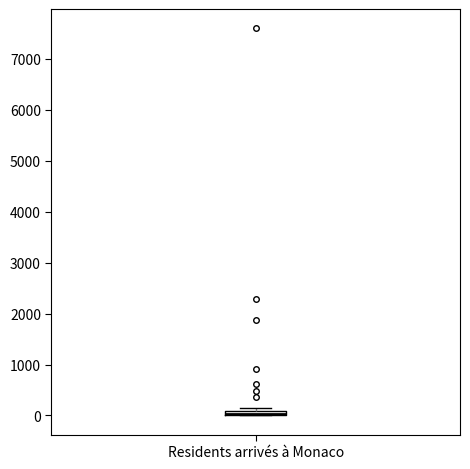

Where is the upper edge of the box for Residents arrivés à Monaco on the y-axis? The values are not printed on the chart, so give them approximately, as read against the axis.

100